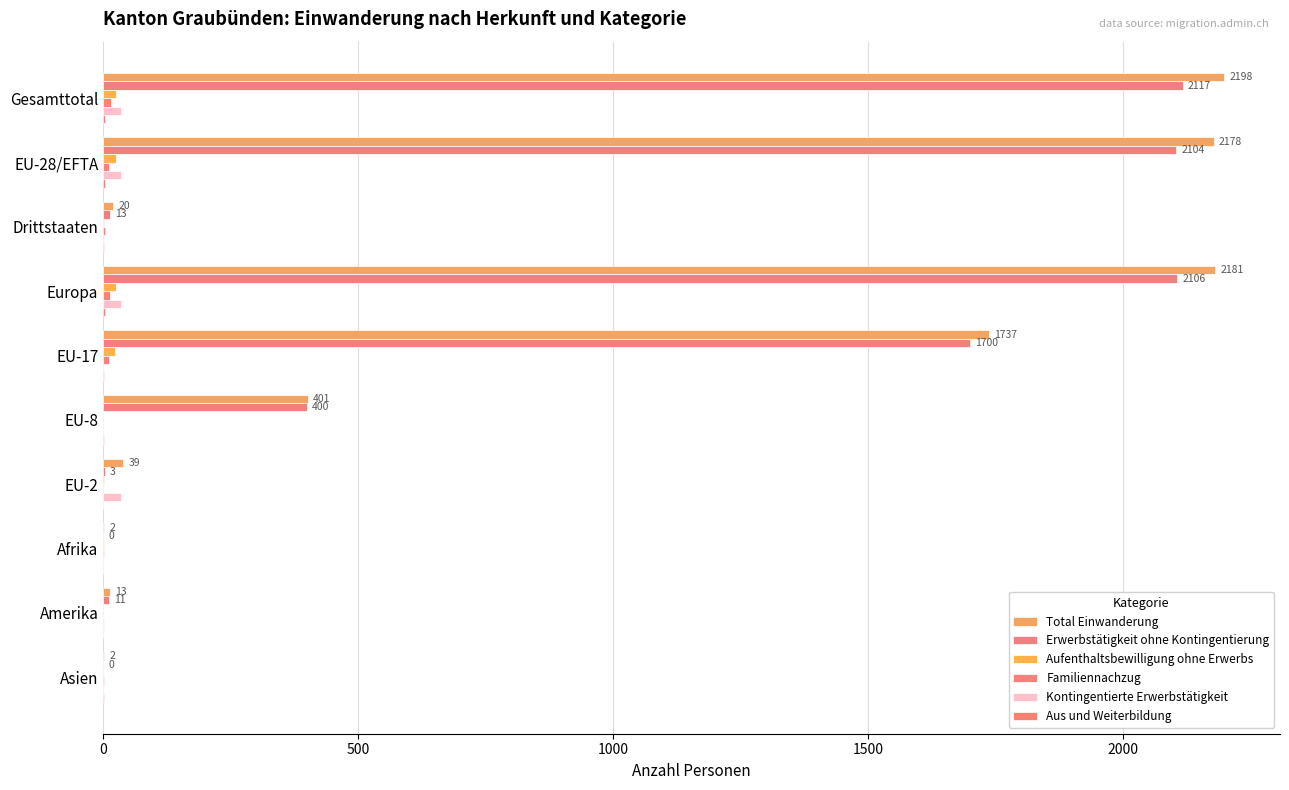

How many categories are shown in the chart?

10